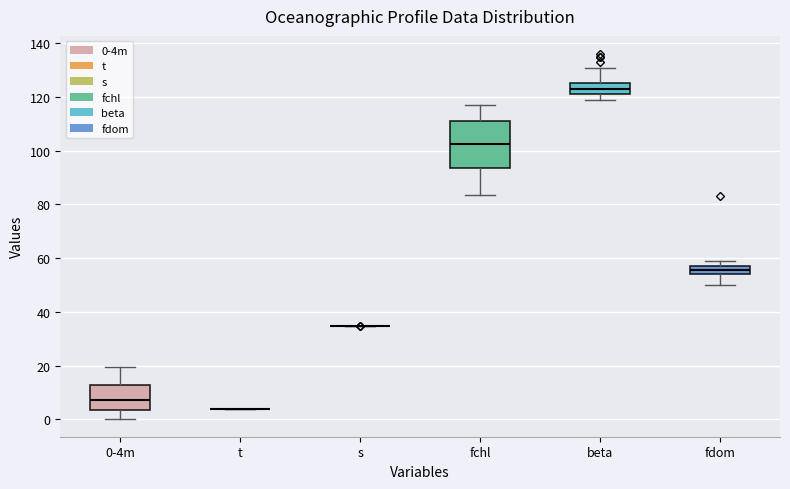

Reading left to right, read every box against the y-axis: the position of its median line, the range the box covers, and the ends of its whiskers. The values are not printed on the chart, so give them approximately, as read against the axis.

0-4m: median 8, box 4 to 12, whiskers 0 to 20
t: box collapsed to a line at 4, whiskers 4 to 4
s: box collapsed to a line at 34, whiskers 34 to 34
fchl: median 102, box 94 to 112, whiskers 84 to 118
beta: median 124, box 122 to 126, whiskers 120 to 132
fdom: median 56, box 54 to 58, whiskers 50 to 60